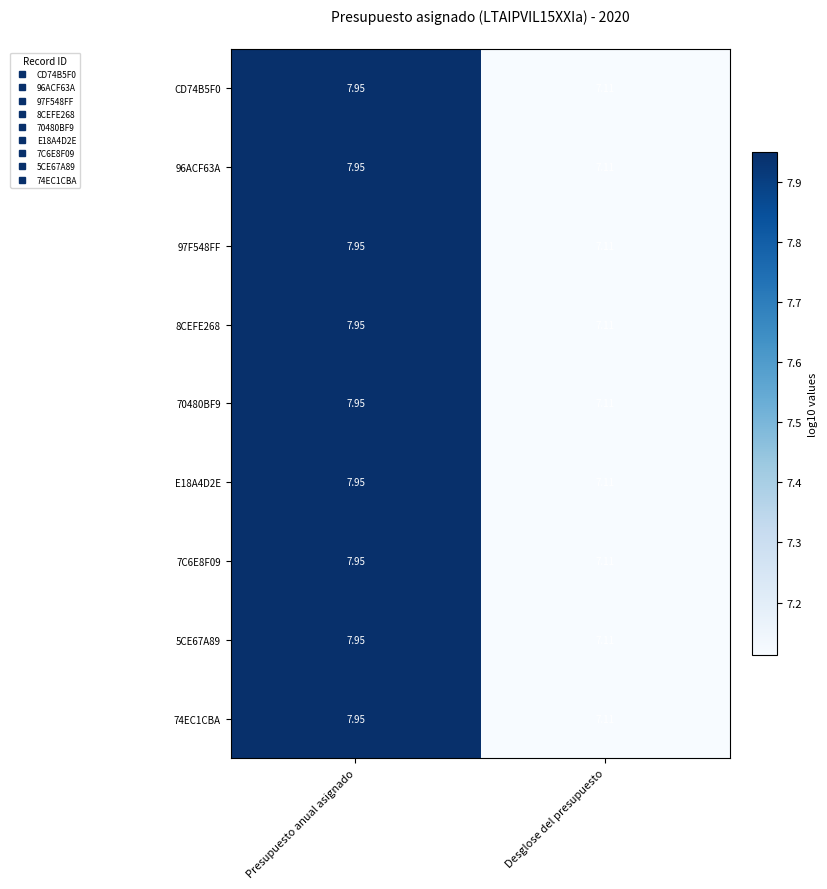

Count the number of categories in the chart.

2